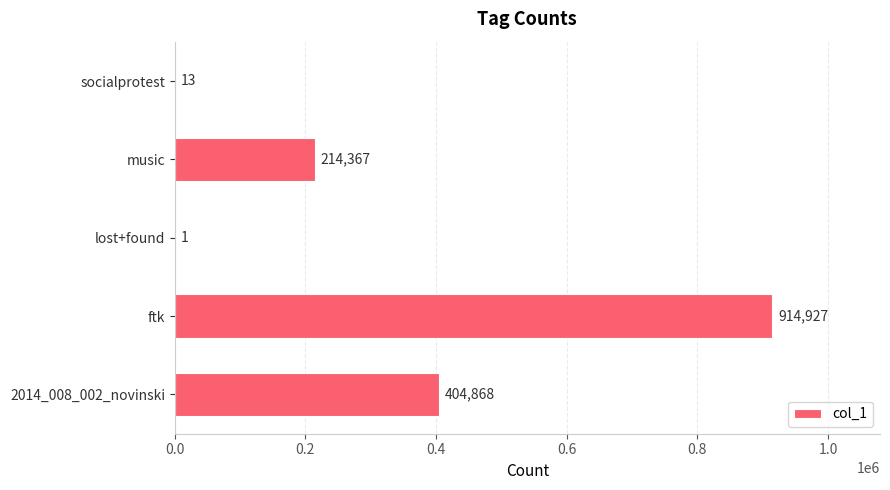

Which label corresponds to the largest value in the chart?

ftk